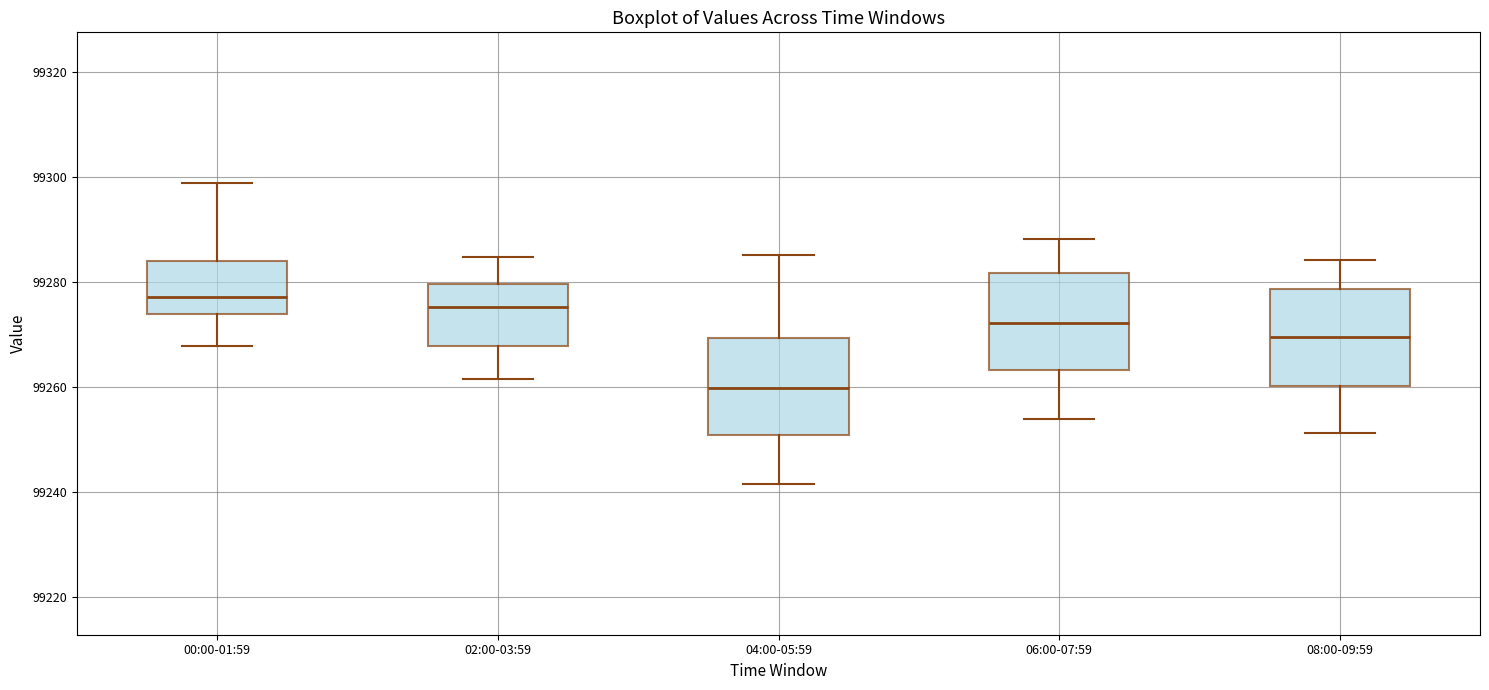

Reading left to right, transcribe this box plot: for each box, give where its median line is, the range the box spans, and where its two whiskers end, as read against the y-axis. The values are not printed on the chart, so give them approximately, as read against the axis.

00:00-01:59: median 99278, box 99274 to 99284, whiskers 99268 to 99298
02:00-03:59: median 99276, box 99268 to 99280, whiskers 99262 to 99284
04:00-05:59: median 99260, box 99250 to 99270, whiskers 99242 to 99286
06:00-07:59: median 99272, box 99264 to 99282, whiskers 99254 to 99288
08:00-09:59: median 99270, box 99260 to 99278, whiskers 99252 to 99284